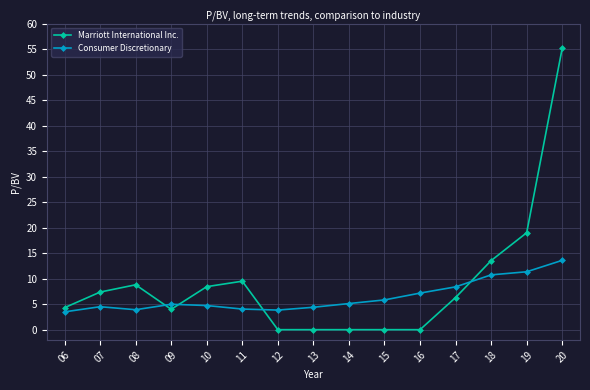

Where is Marriott International Inc. nearest to the value 27?

19